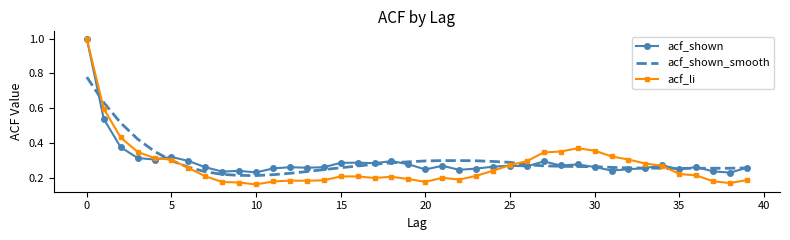

Which series has the largest range (max minus min)?

acf_li